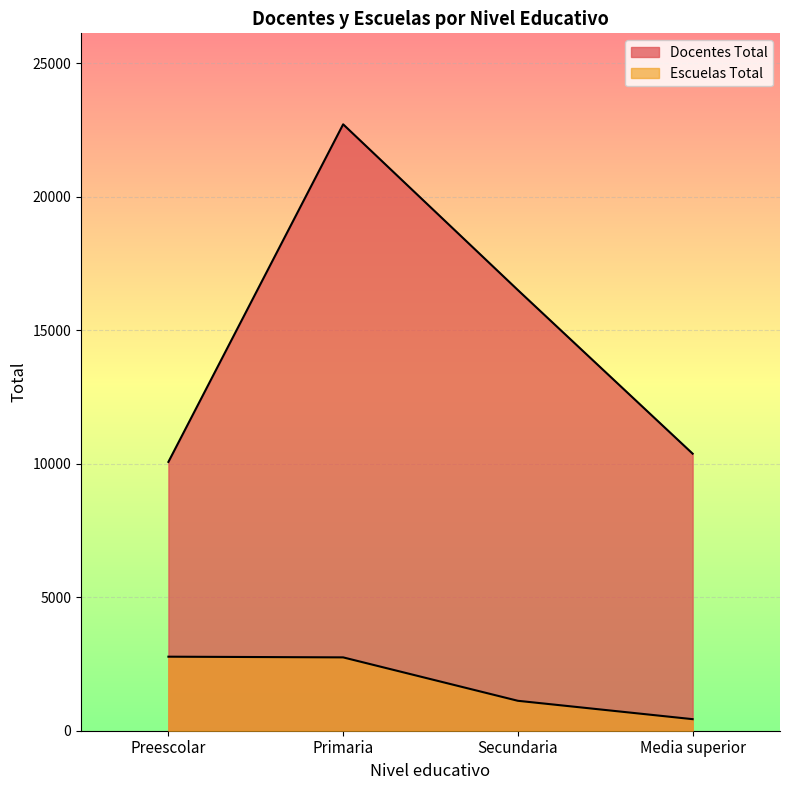

Rank the series by their average value, from highest to lowest.

Docentes Total, Escuelas Total